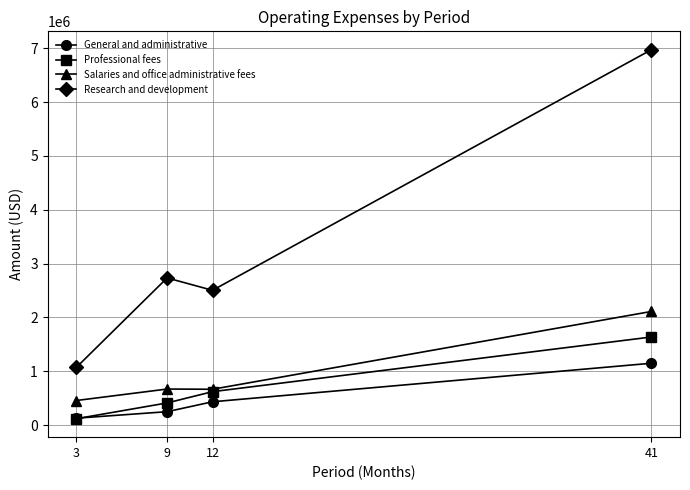

Is the value of Research and development at 12 greater than the value of Professional fees at 12?

Yes